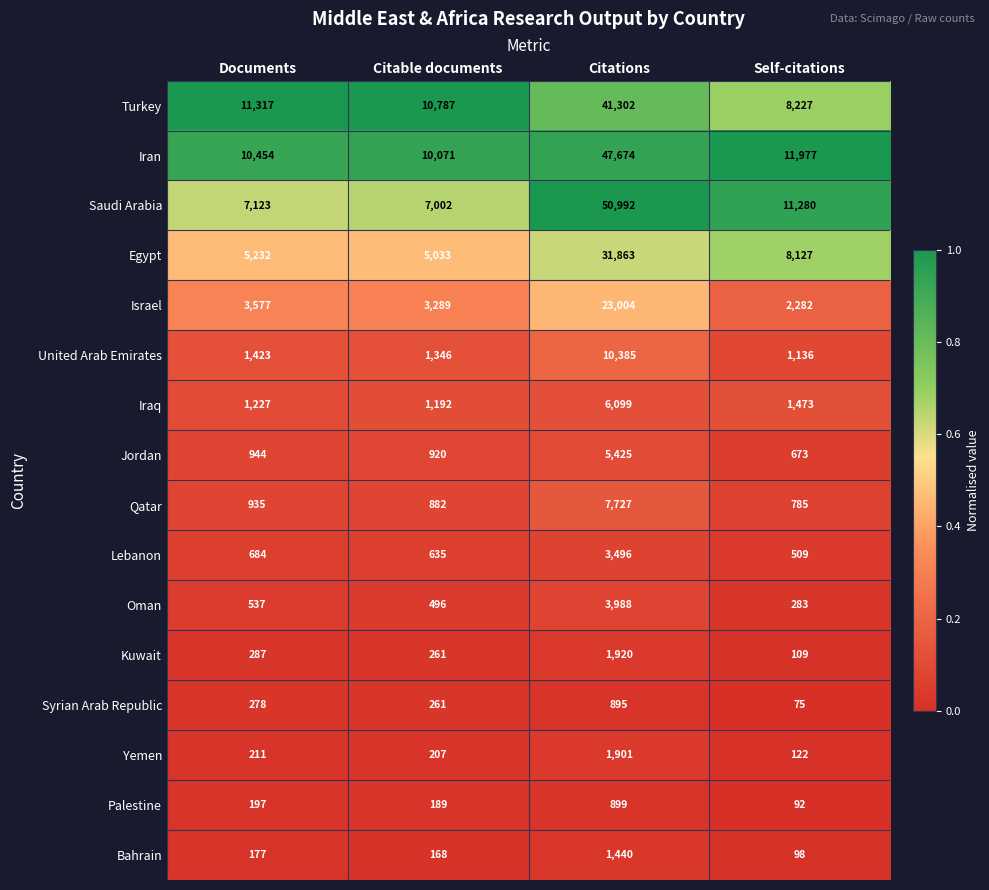

List the labels in order of Yemen value, largest first.

Citations, Documents, Citable documents, Self-citations